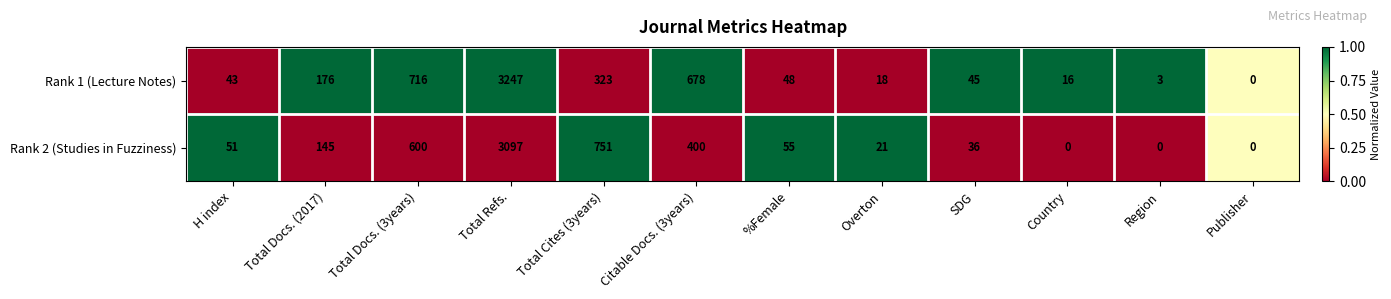

Read the Rank 1 (Lecture Notes) value at Total Docs. (2017).

176